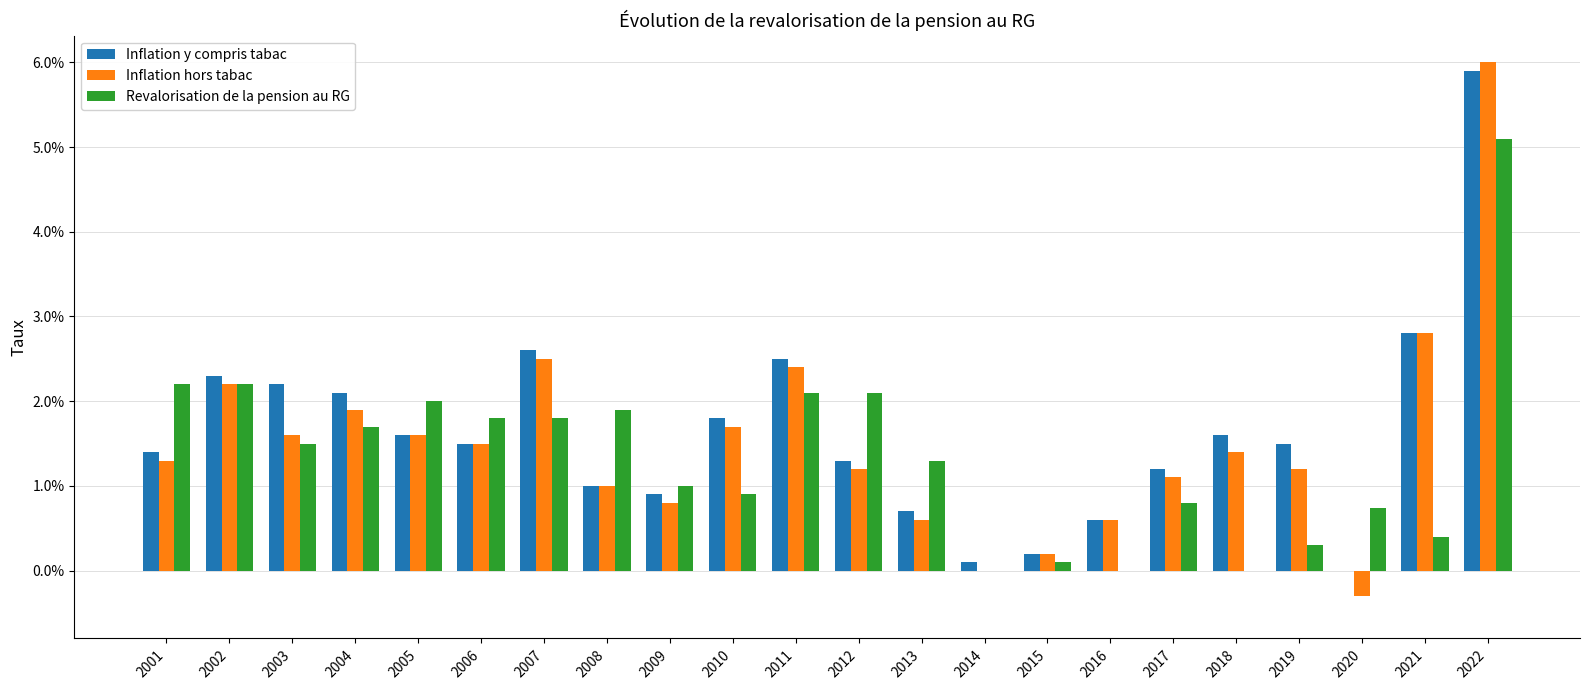

What are all the series names shown in the legend?

Inflation y compris tabac, Inflation hors tabac, Revalorisation de la pension au RG